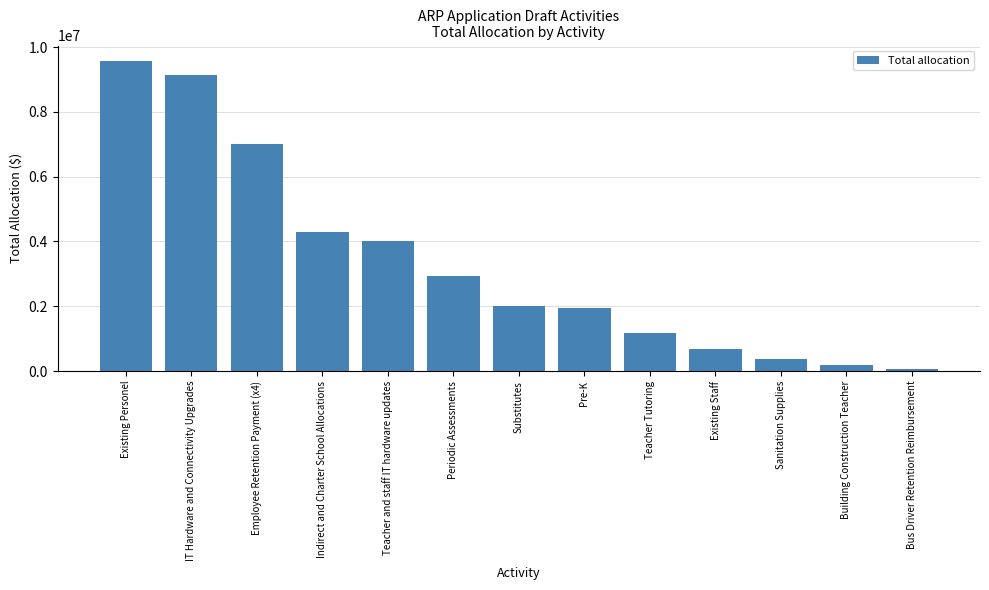

At which label is the value closest to 4817986?

Indirect and Charter School Allocations